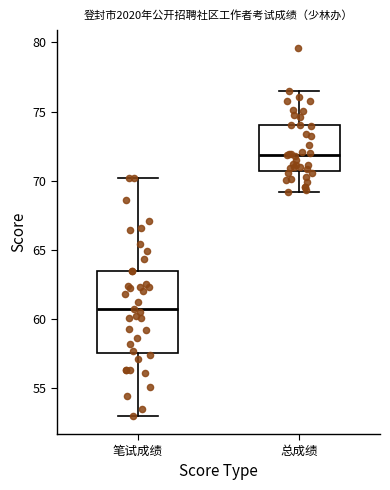

Reading left to right, read every box against the y-axis: the position of its median line, the range the box covers, and the ends of its whiskers. The values are not printed on the chart, so give them approximately, as read against the axis.

笔试成绩: median 60.5, box 57.5 to 63.5, whiskers 53.0 to 70.0
总成绩: median 72.0, box 70.5 to 74.0, whiskers 69.0 to 76.5